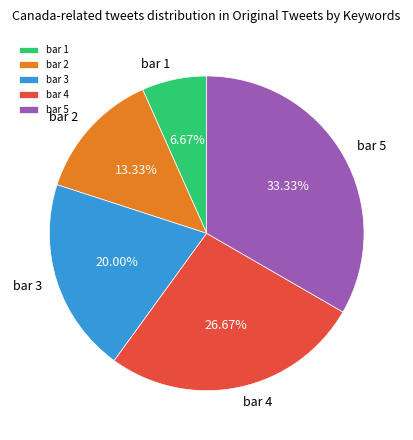

Is bar 4 the majority of the pie?

No